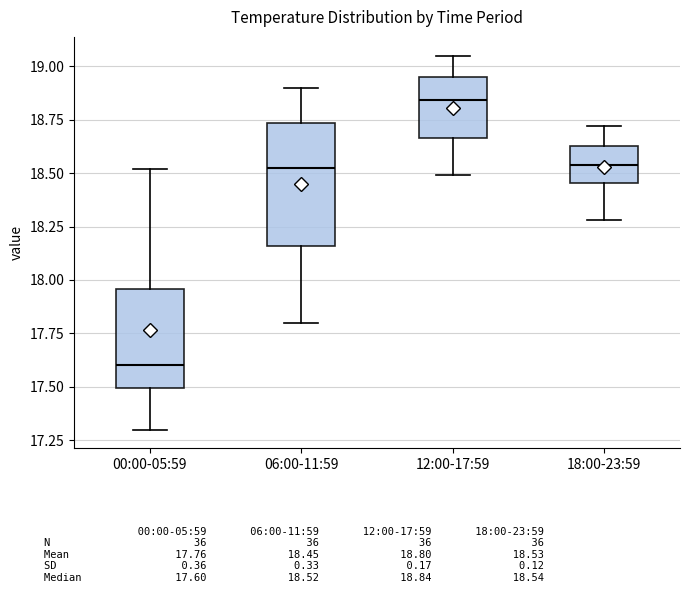

Comparing the boxes themselves (not the whiskers), which one is the tallest?

06:00-11:59